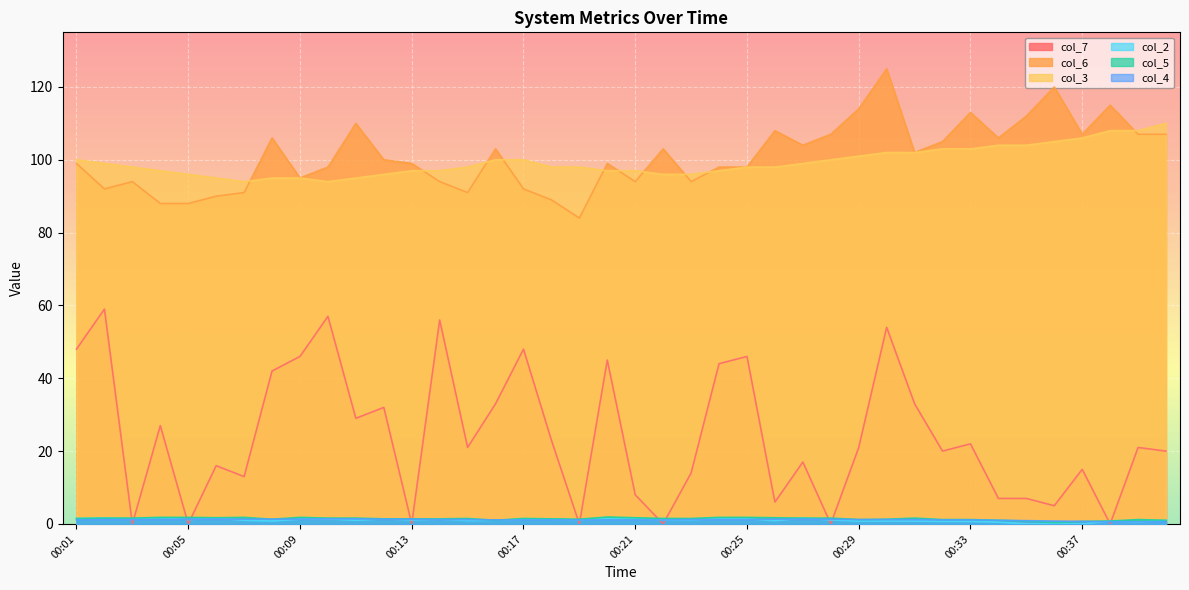

At which category is the sum across all series the highest?

00:30